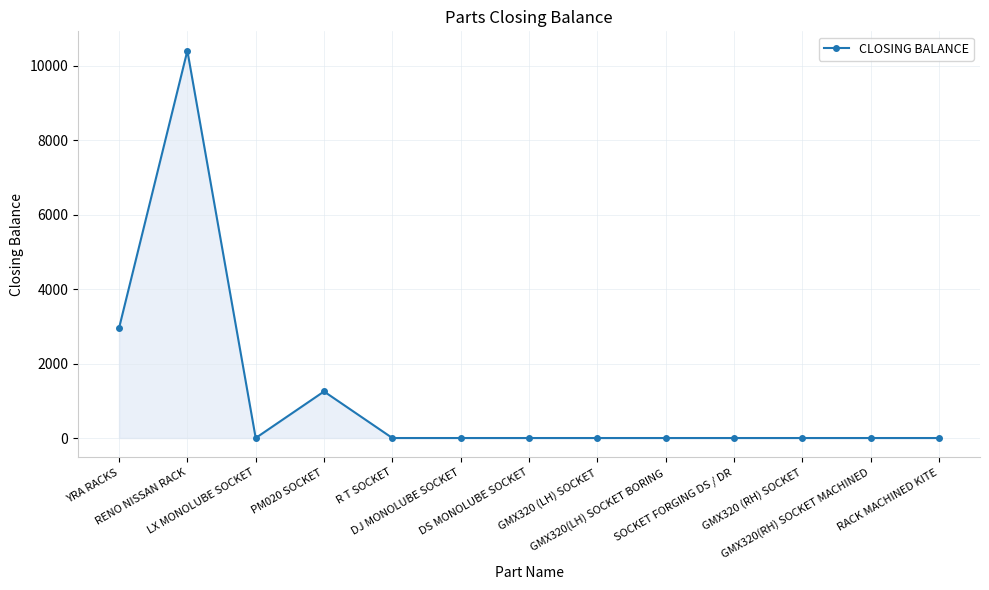

Is it true that the value at R T SOCKET is -3398?

False